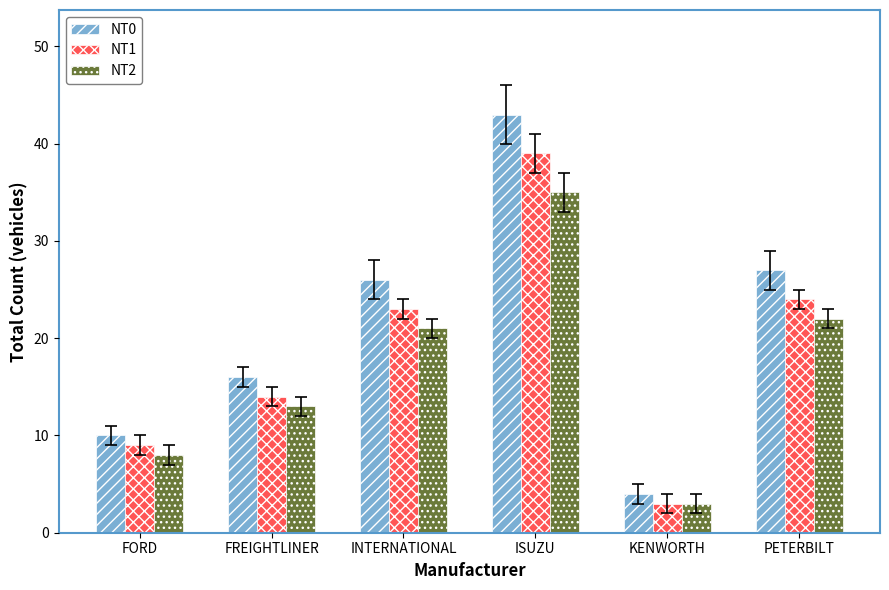

Is it true that NT2 equals 22 at PETERBILT?

True